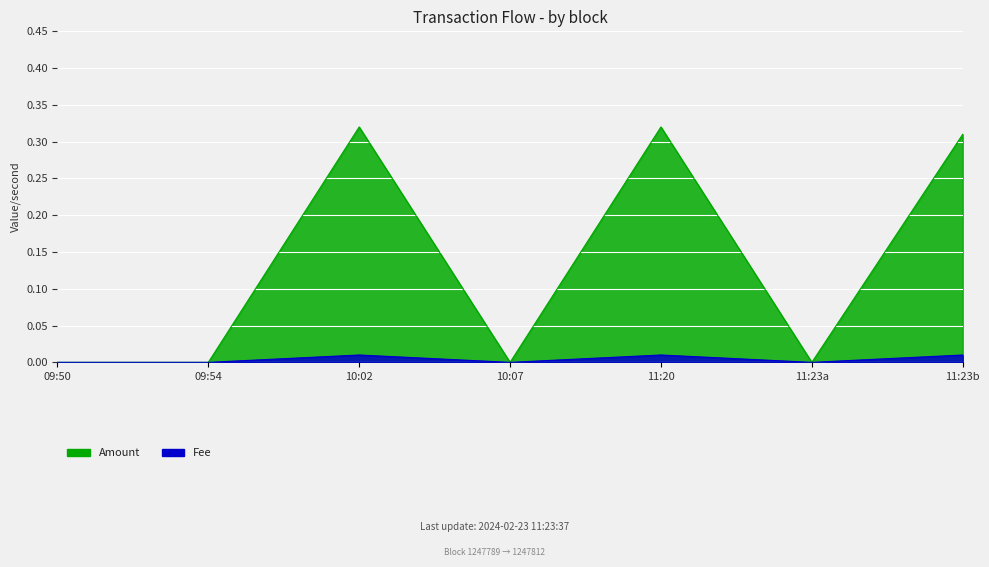

Rank the series by their average value, from lowest to highest.

Fee, Amount